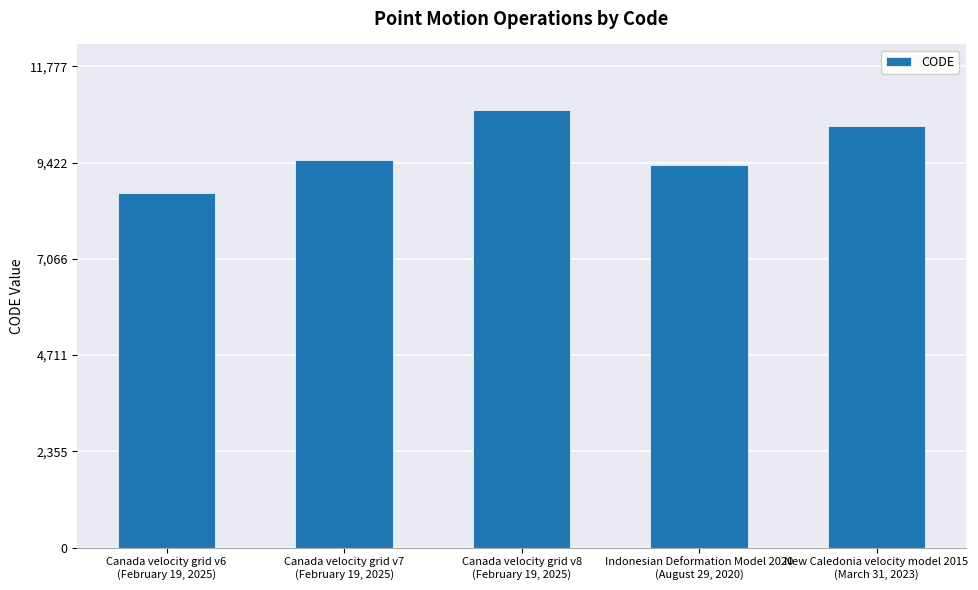

At which category does the chart reach its minimum across all series?

Canada velocity grid v6
(February 19, 2025)